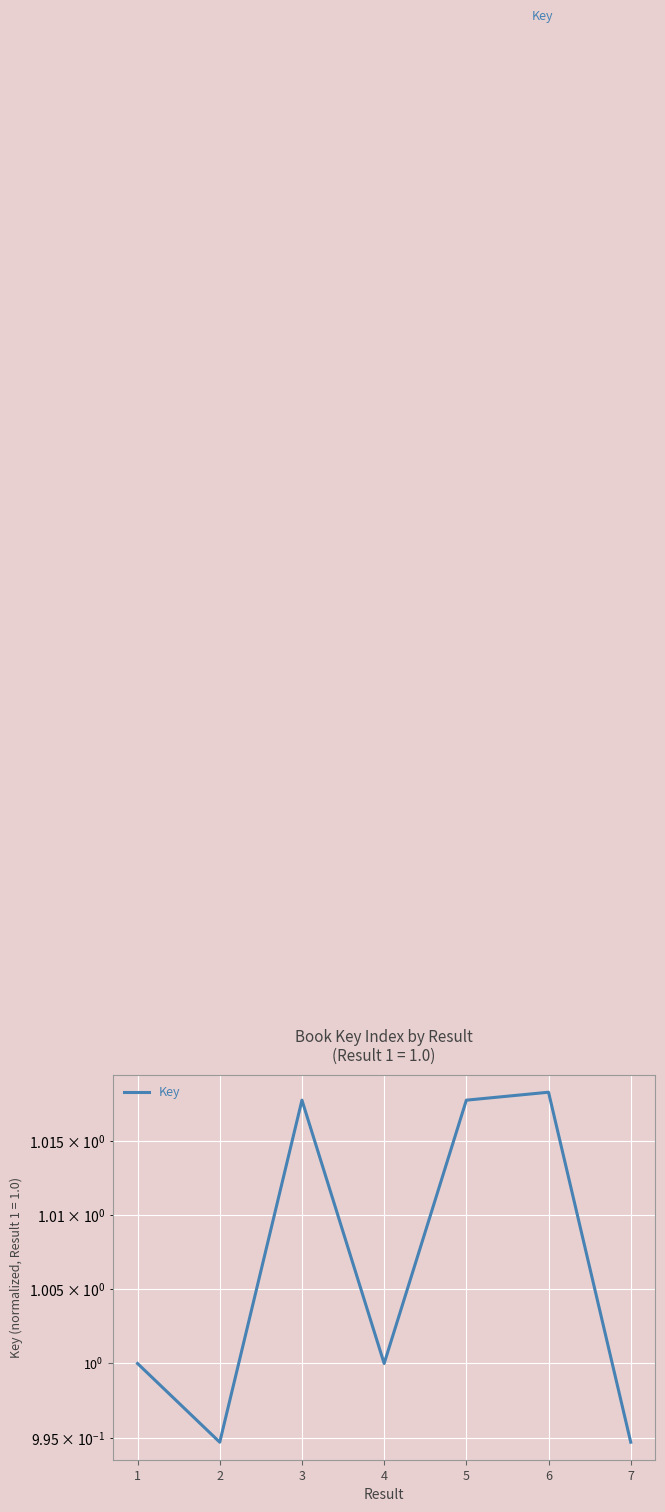

List the labels in order of value, largest first.

6, 3, 5, 4, 1, 2, 7